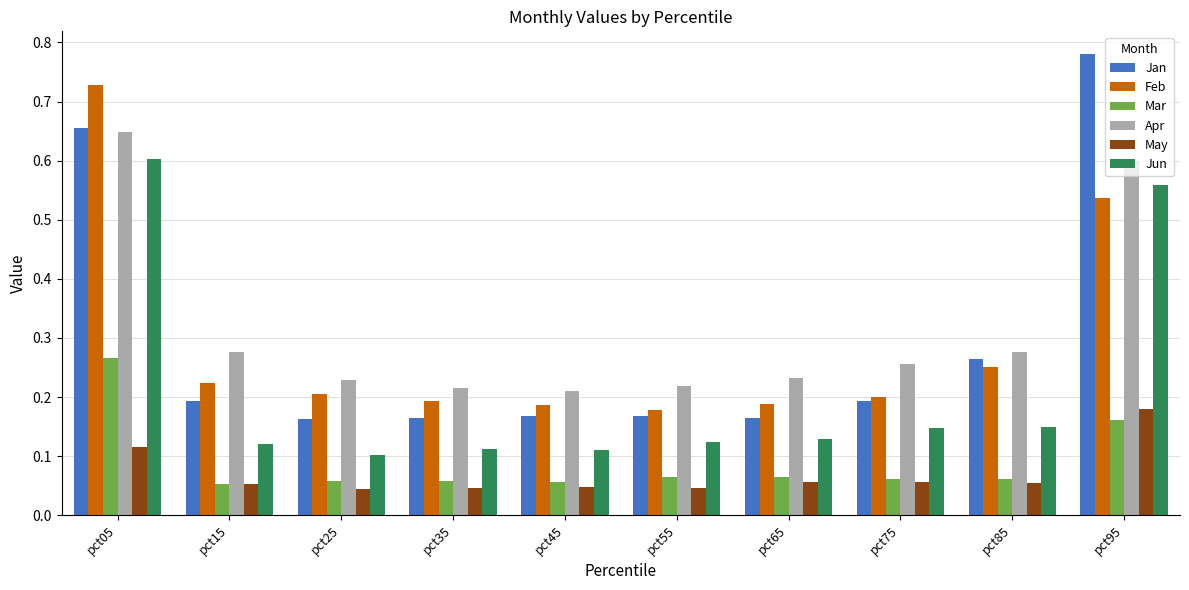

Rank the series by their maximum value, from highest to lowest.

Jan, Feb, Apr, Jun, Mar, May